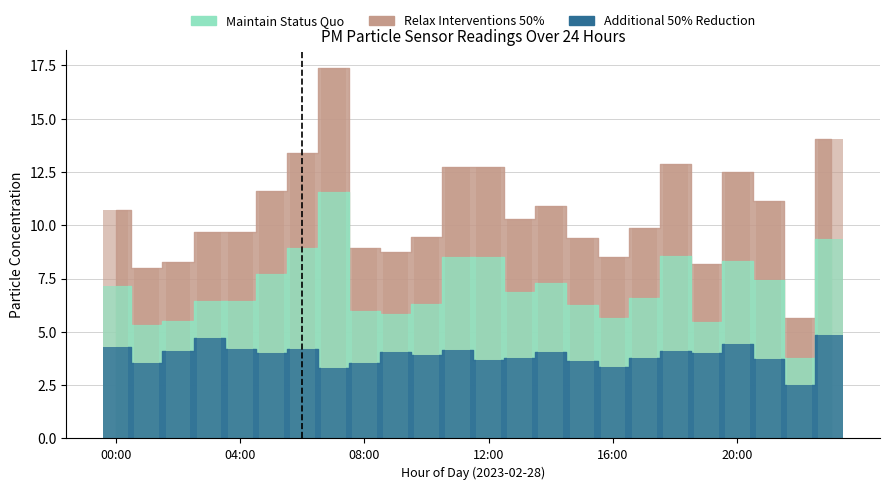

How many groups of bars are there?

24